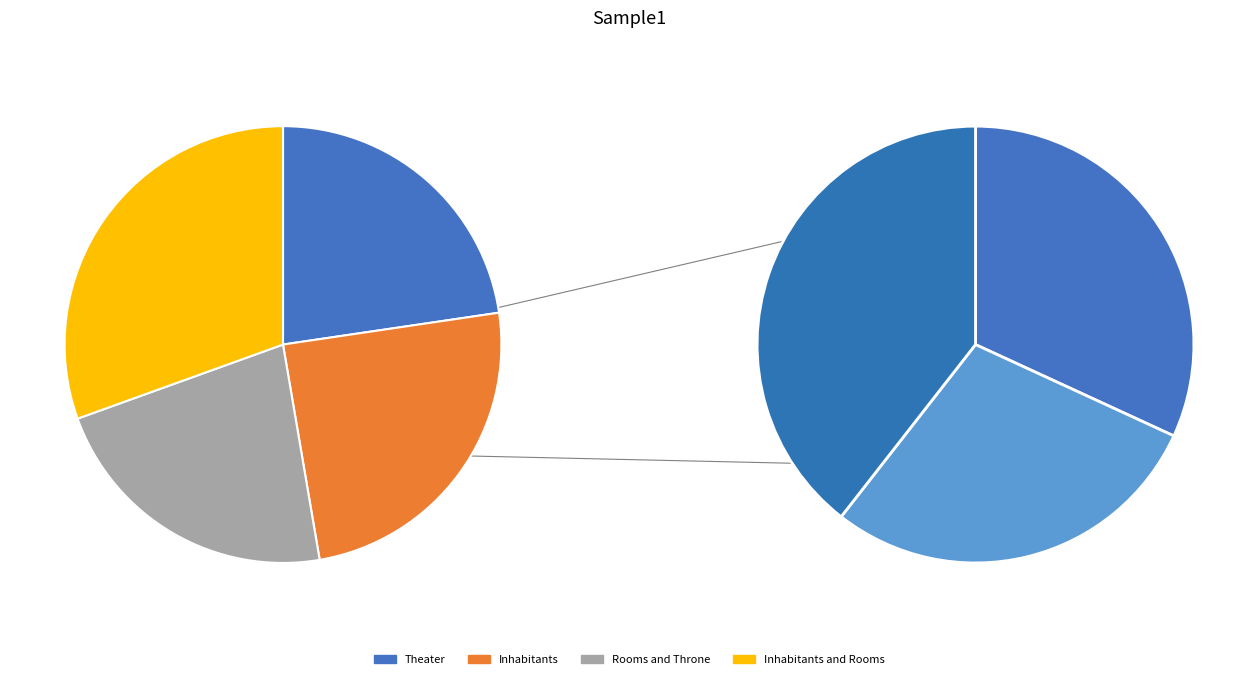

Approximately how many times larger is the value at Inhabitants compared to Theater?

1.1